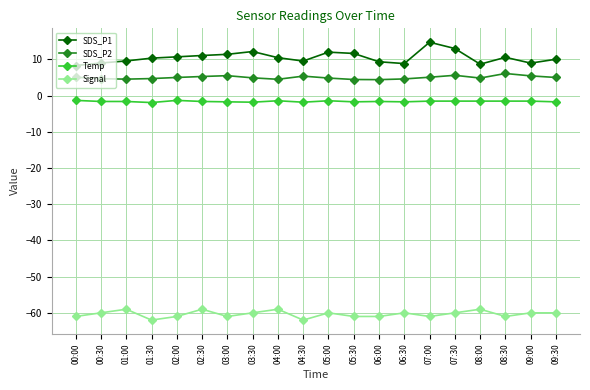

Is it true that SDS_P1 equals 10.6 at 08:30?

True